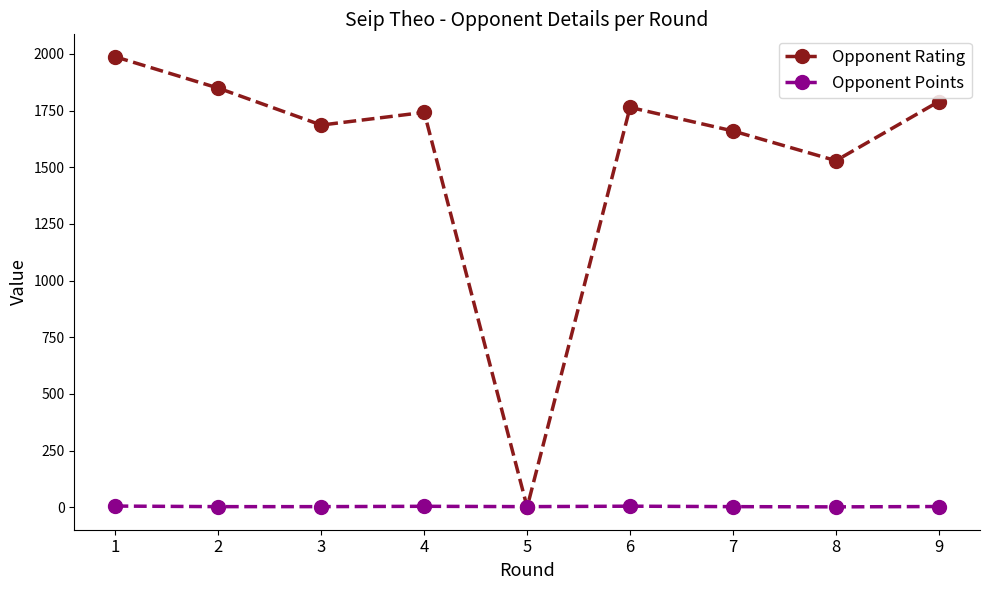

What is the spread (max minus min) of values at 3?

1683.5